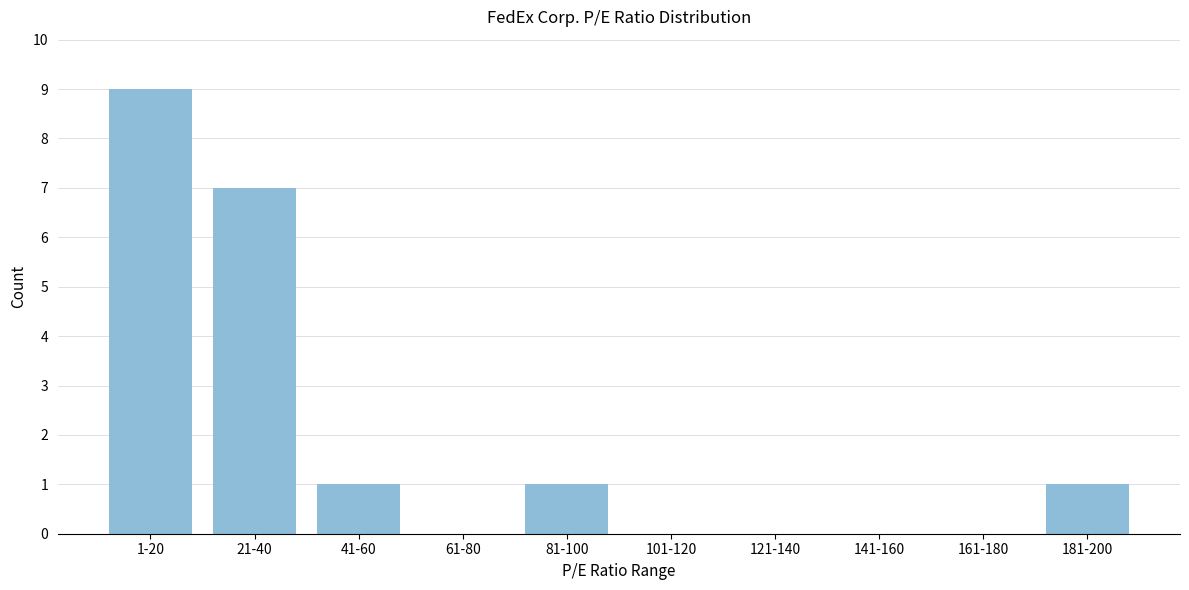

Reading right to left, list all the values displayed in this chart.

181-200=1	161-180=0	141-160=0	121-140=0	101-120=0	81-100=1	61-80=0	41-60=1	21-40=7	1-20=9